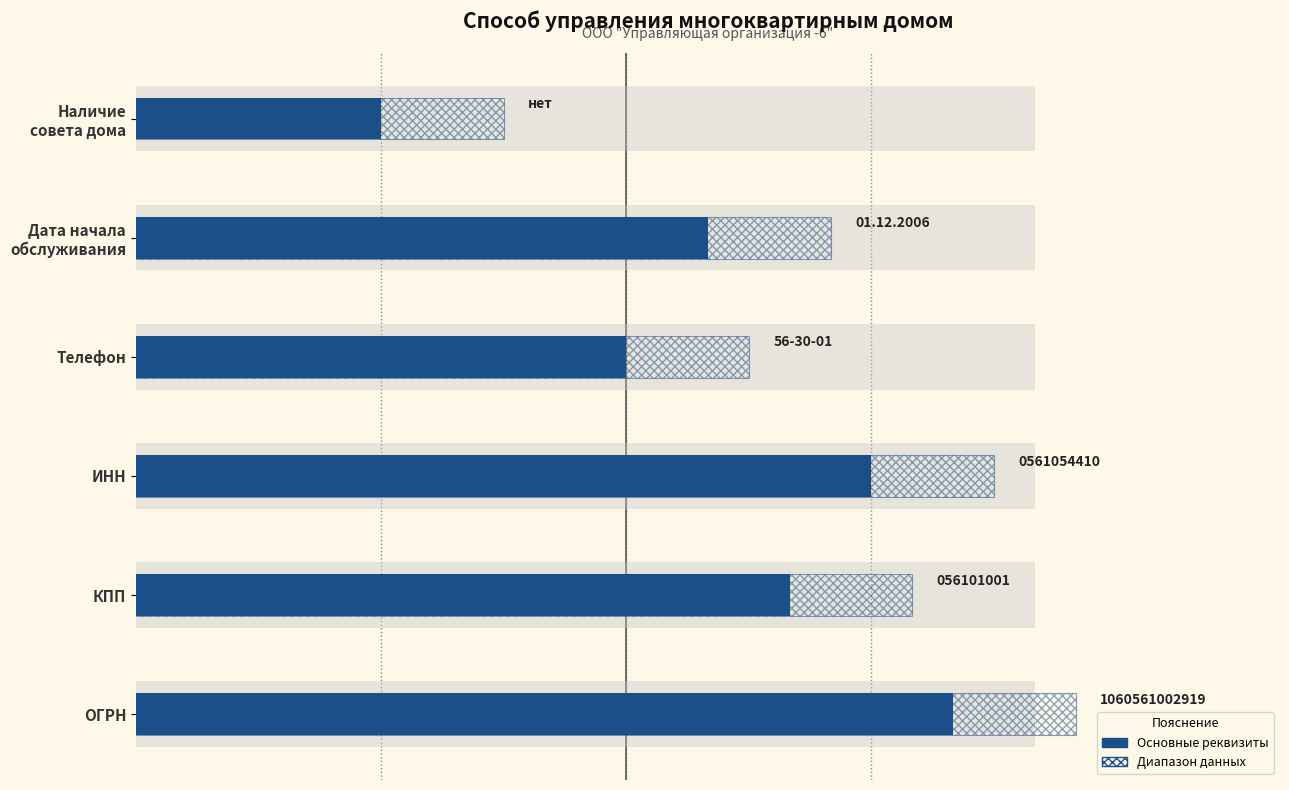

At how many categories does at least one series exceed 11?

1